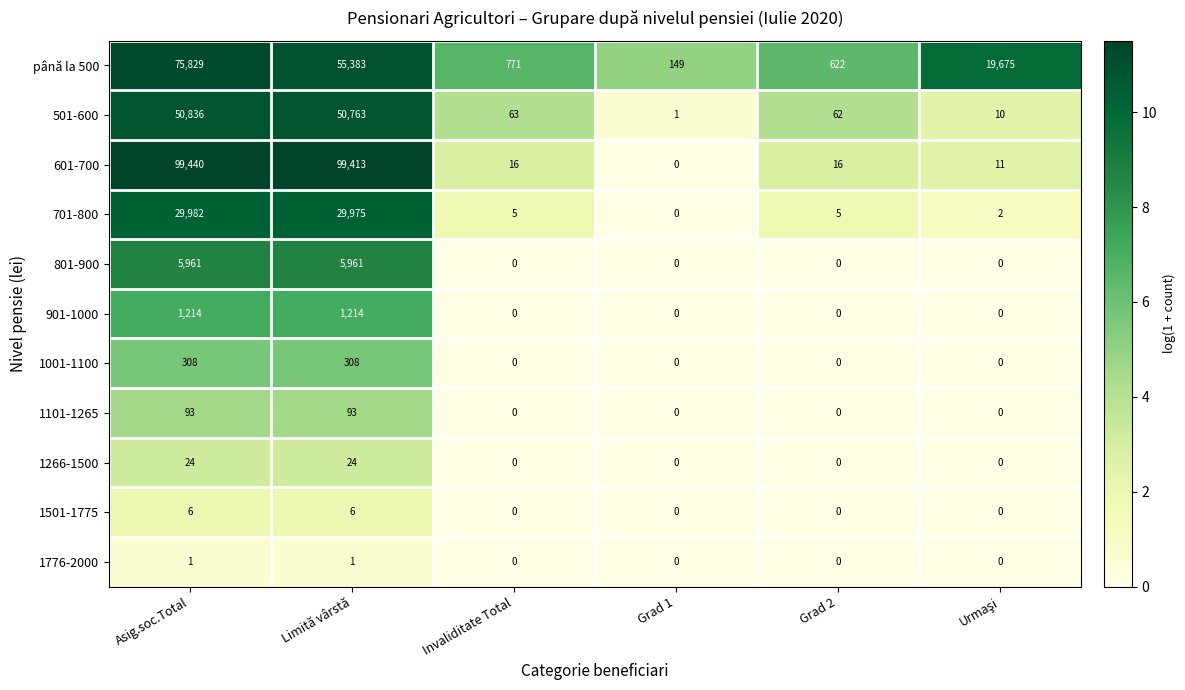

List the series in order of their peak value, lowest first.

1776-2000, 1501-1775, 1266-1500, 1101-1265, 1001-1100, 901-1000, 801-900, 701-800, 501-600, până la 500, 601-700